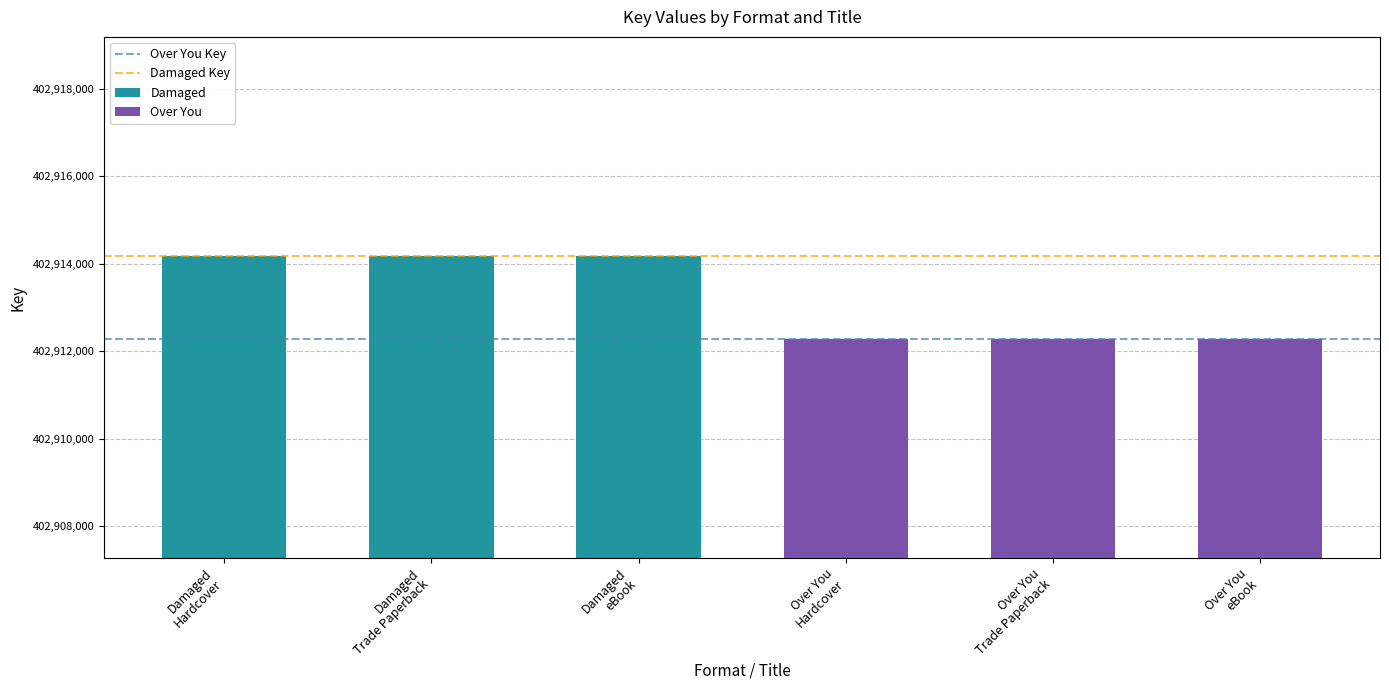

Is the value of Over You Key at Damaged
Trade Paperback greater than the value of Damaged Key at Damaged
Hardcover?

No